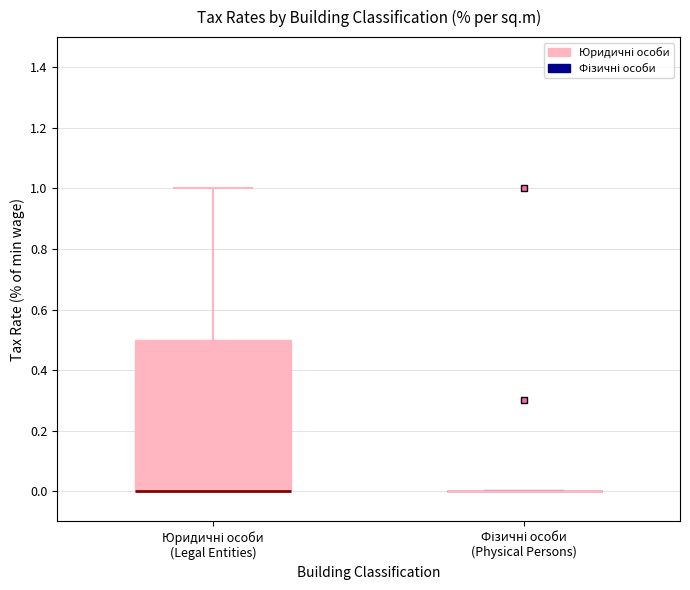

Reading left to right, transcribe this box plot: for each box, give where its median line is, the range the box spans, and where its two whiskers end, as read against the y-axis. The values are not printed on the chart, so give them approximately, as read against the axis.

Юридичні особи (Legal Entities): median 0.0 (drawn on the box's lower edge), box 0.0 to 0.5, whiskers 0.0 to 1.0
Фізичні особи (Physical Persons): box collapsed to a line at 0.0, whiskers 0.0 to 0.0